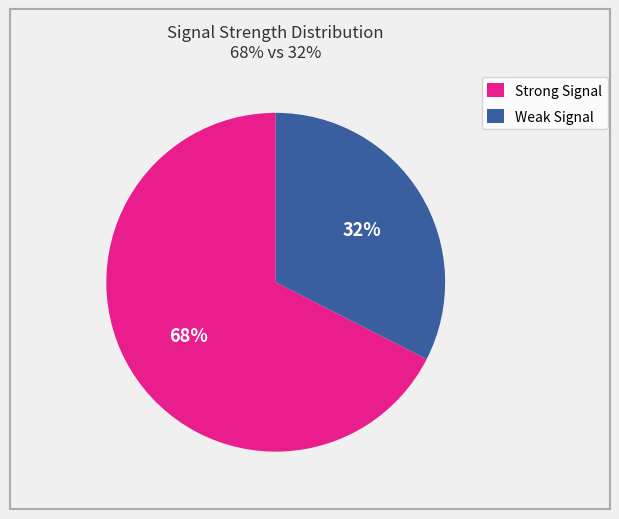

Does any single category account for the majority?

Yes